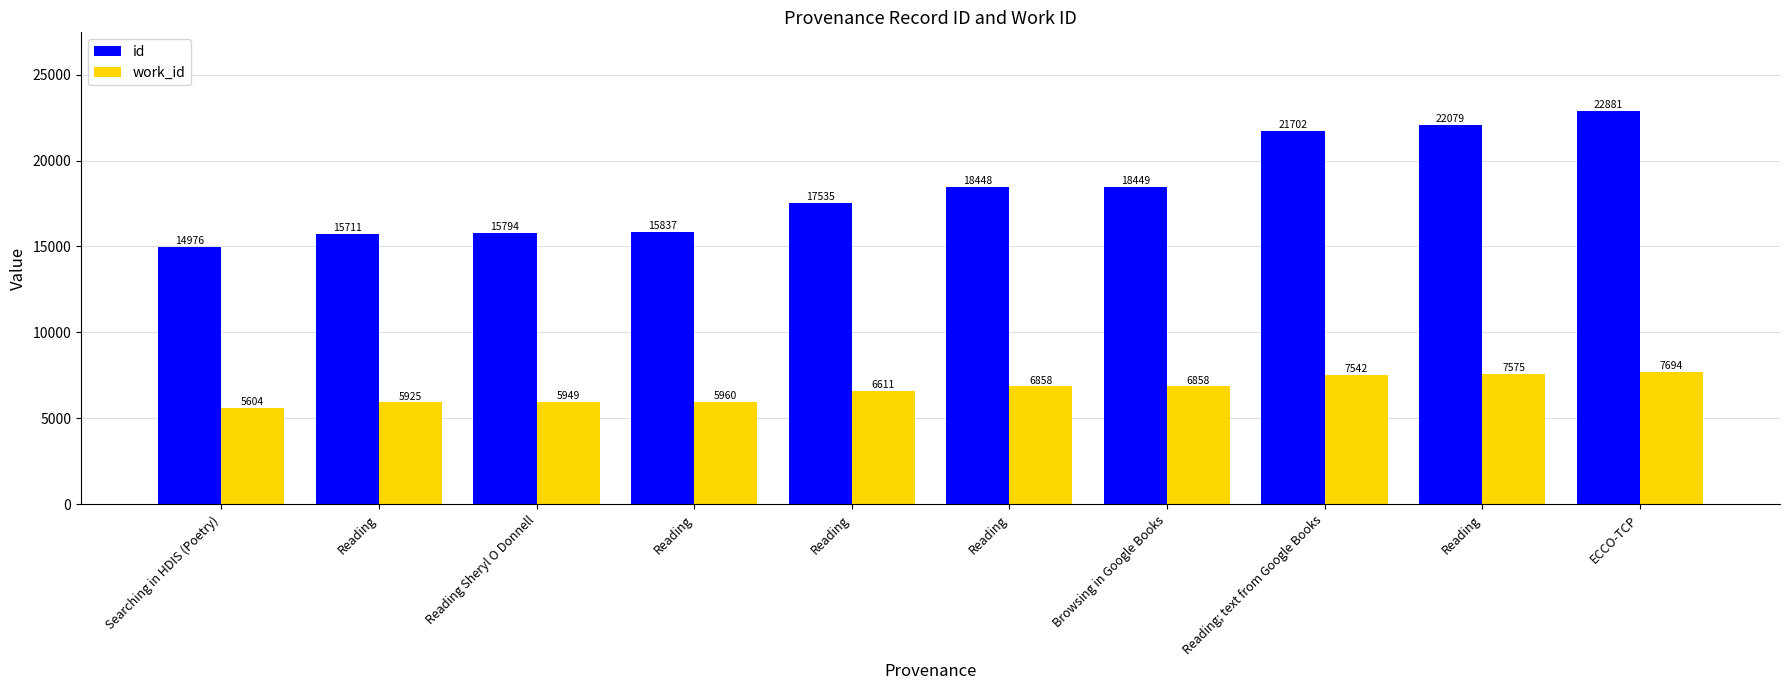

True or false: work_id has a value of 6611 at Reading.

True